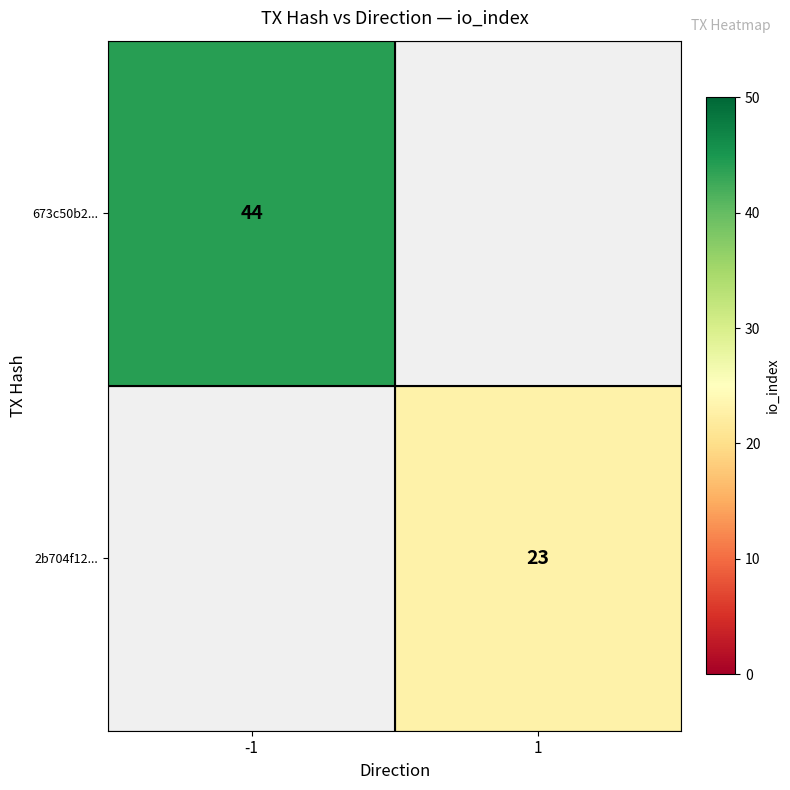

The 2b704f12... series shows 23 at 1. True or false?

True